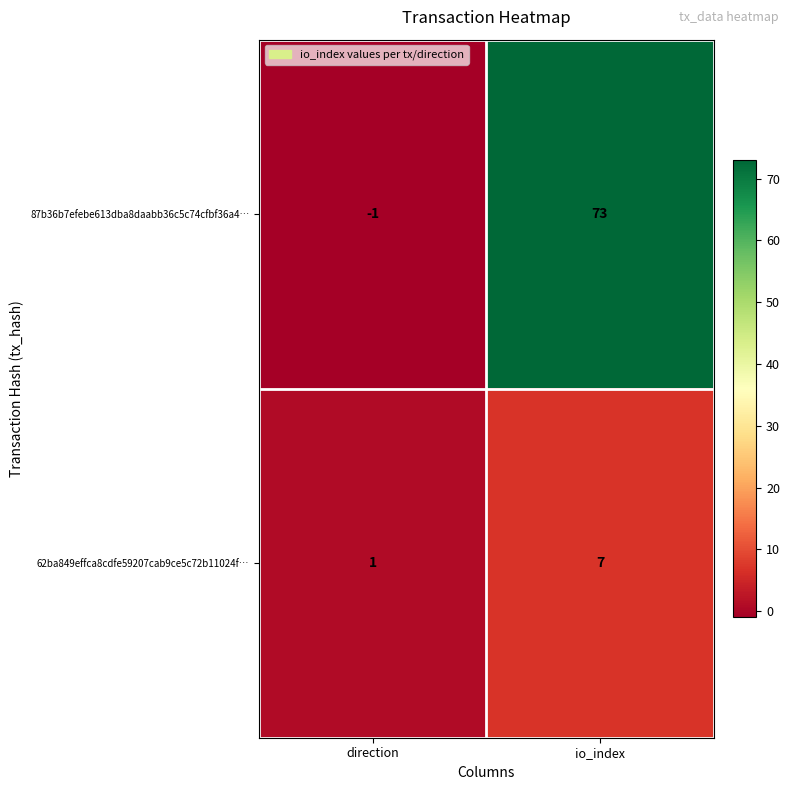

How many data points does each series have?

2